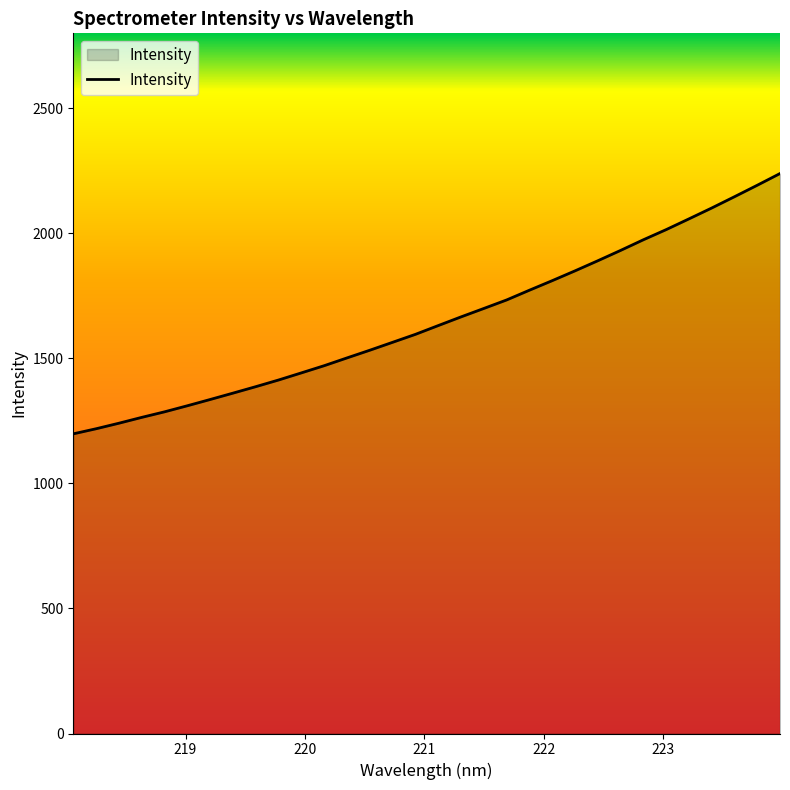

What is the greatest value displayed?

2239.3